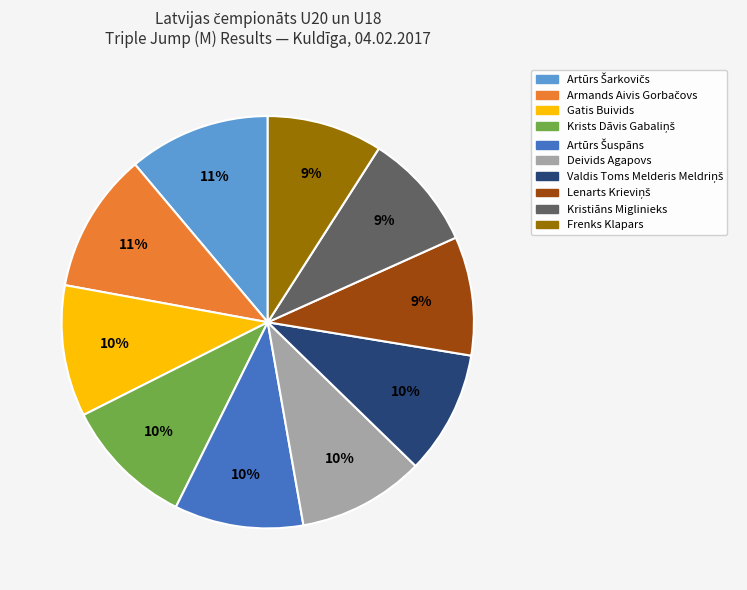

To the nearest percent, what is the difference between the largest and smallest slice percentages?

2%